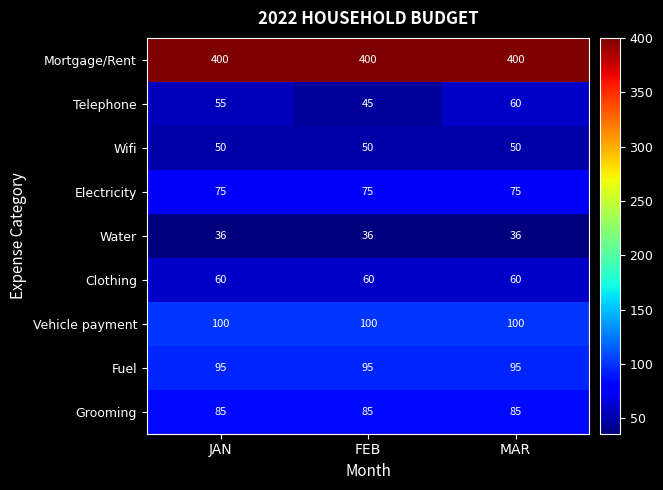

What is the sum of all Mortgage/Rent values?

1200